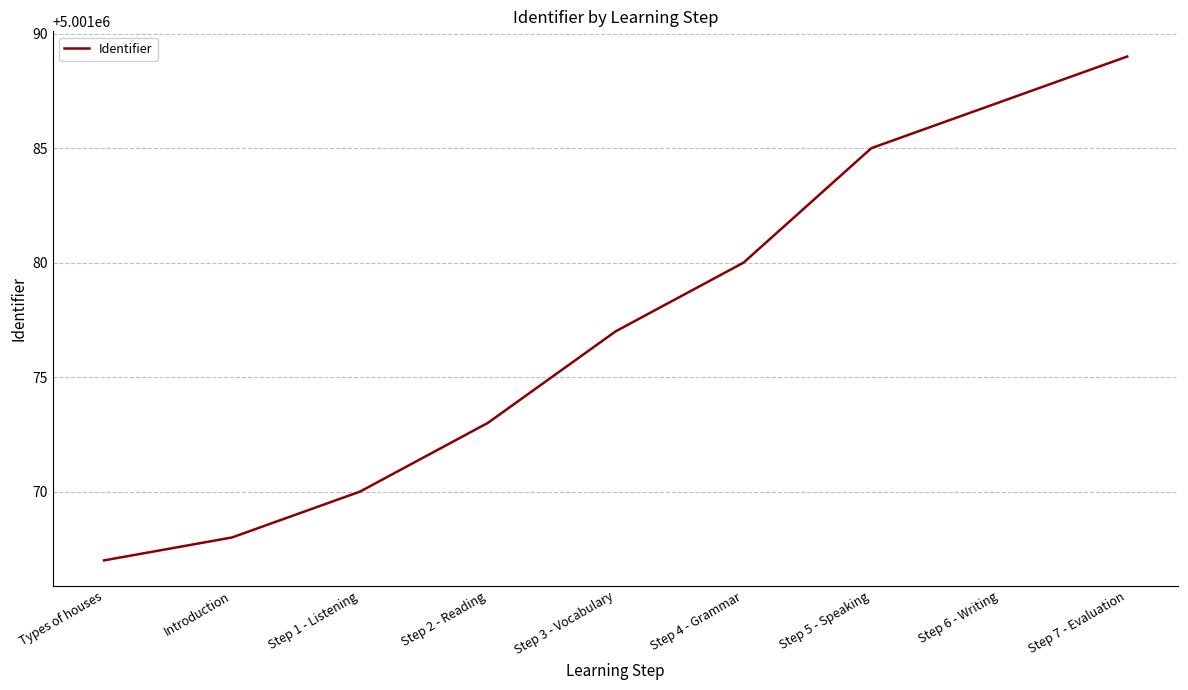

True or false: the data shows 7443030 at Step 6 - Writing.

False